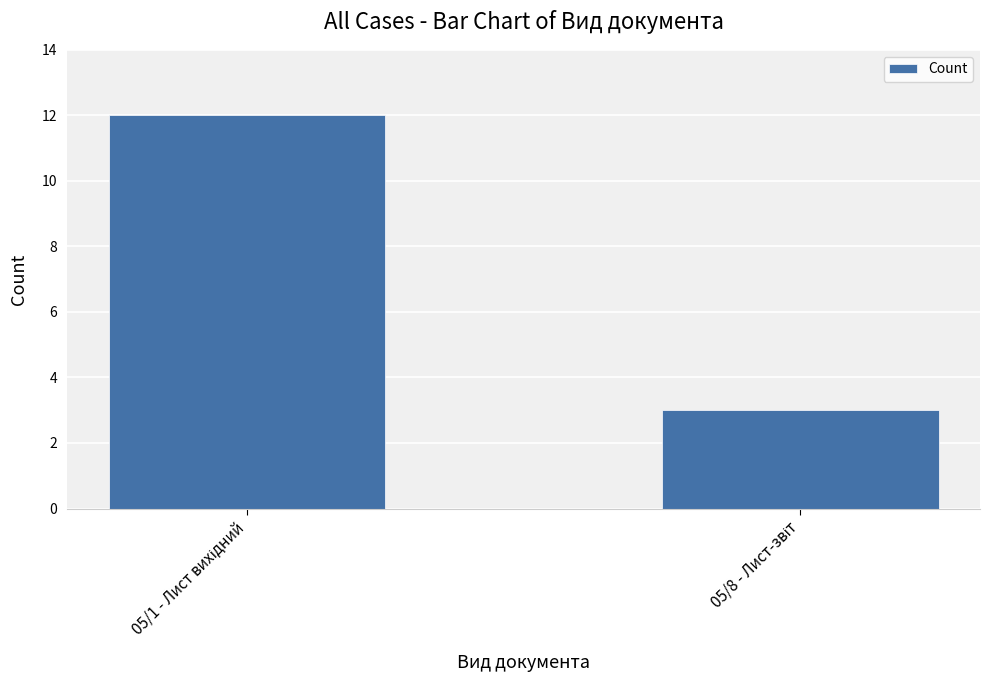

What is the minimum value shown in the chart?

3